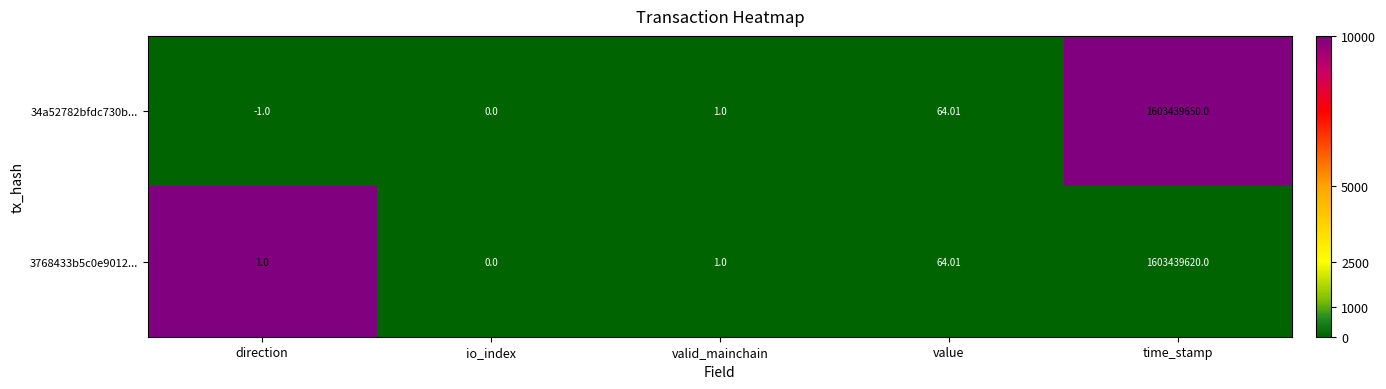

Which series changed the most between direction and value?

34a52782bfdc730b...